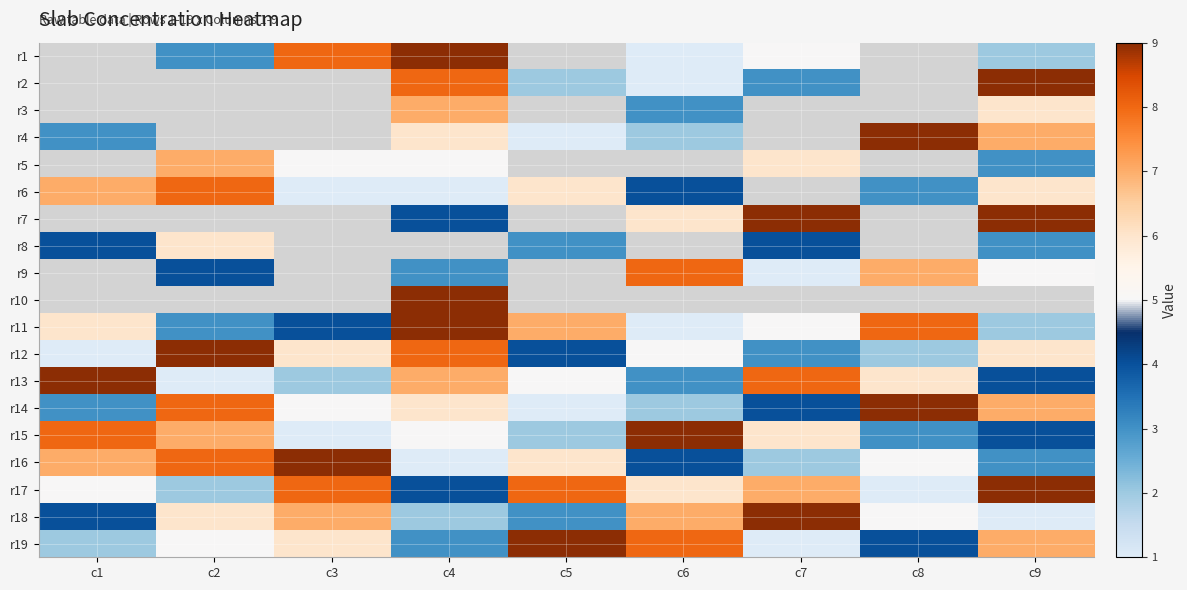

Which has a higher value, c9 or c2?

c2